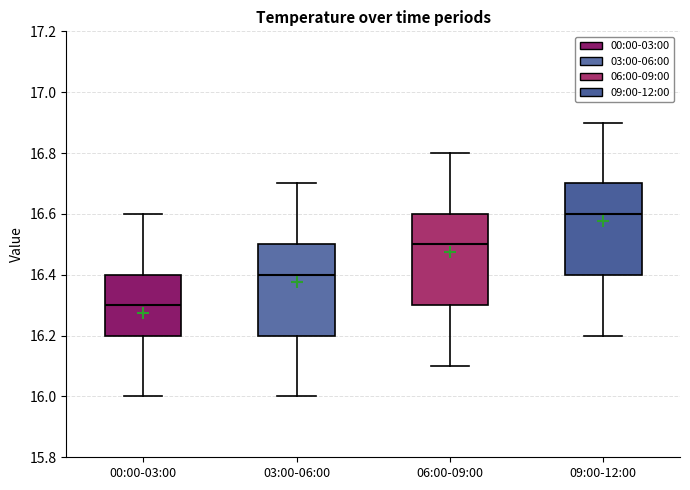

Reading left to right, transcribe this box plot: for each box, give where its median line is, the range the box spans, and where its two whiskers end, as read against the y-axis. The values are not printed on the chart, so give them approximately, as read against the axis.

00:00-03:00: median 16.3, box 16.2 to 16.4, whiskers 16.0 to 16.6
03:00-06:00: median 16.4, box 16.2 to 16.5, whiskers 16.0 to 16.7
06:00-09:00: median 16.5, box 16.3 to 16.6, whiskers 16.1 to 16.8
09:00-12:00: median 16.6, box 16.4 to 16.7, whiskers 16.2 to 16.9